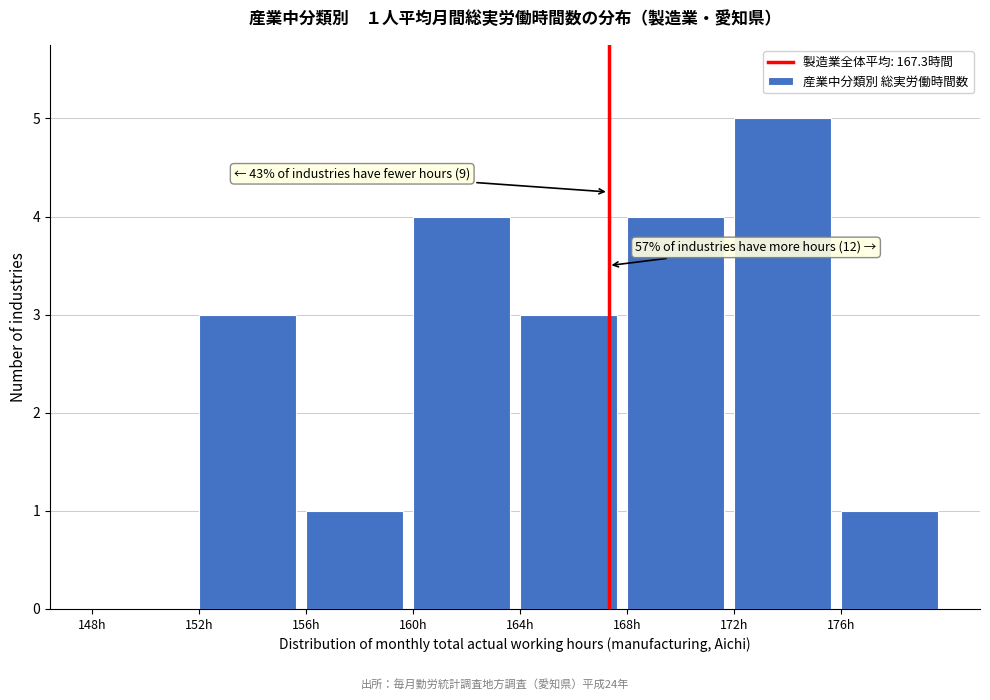

Over which range of the x-axis is the bar tallest?

172 to 176